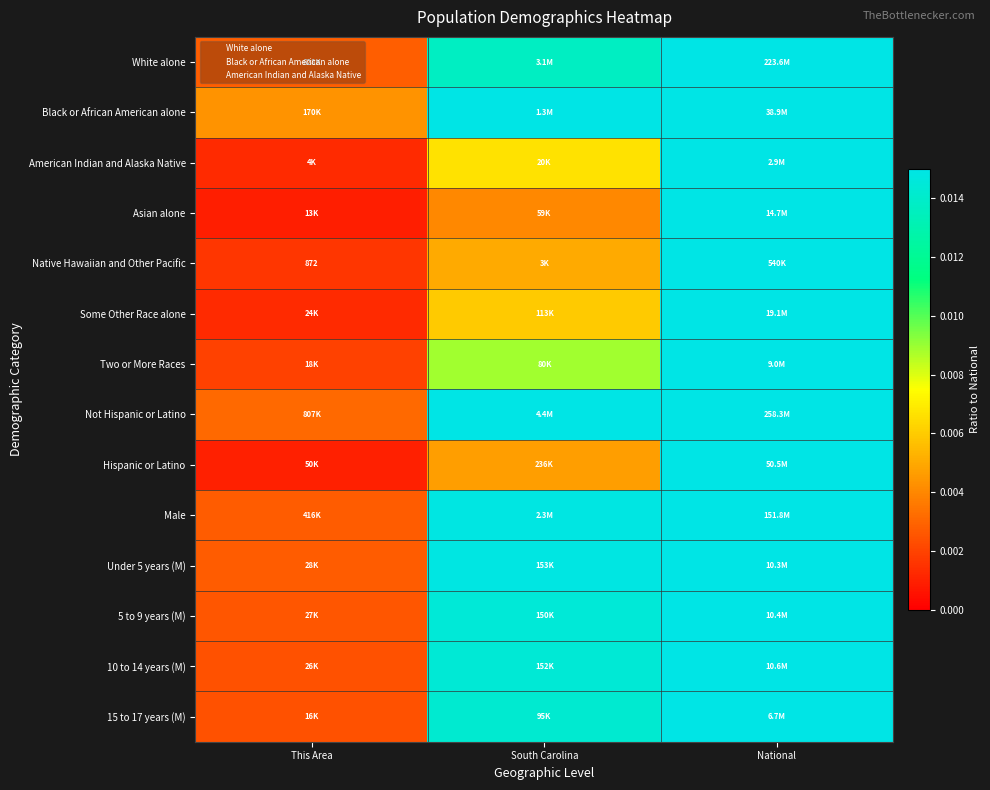

Which category has the lowest value in the 5 to 9 years (M) series?

This Area